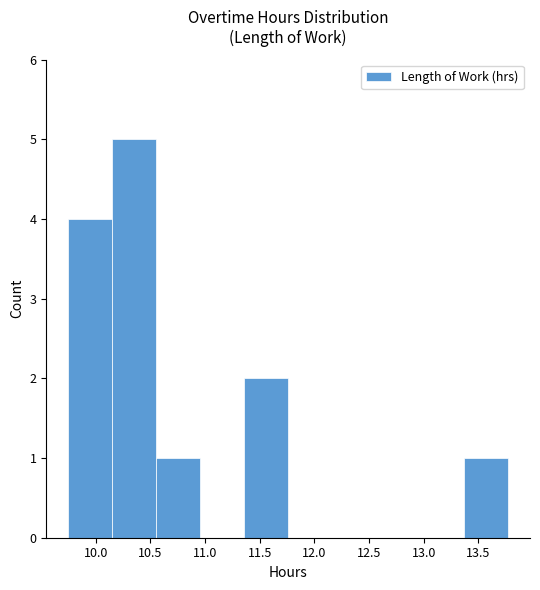

Over which range of the x-axis is the bar tallest?

10.15 to 10.55